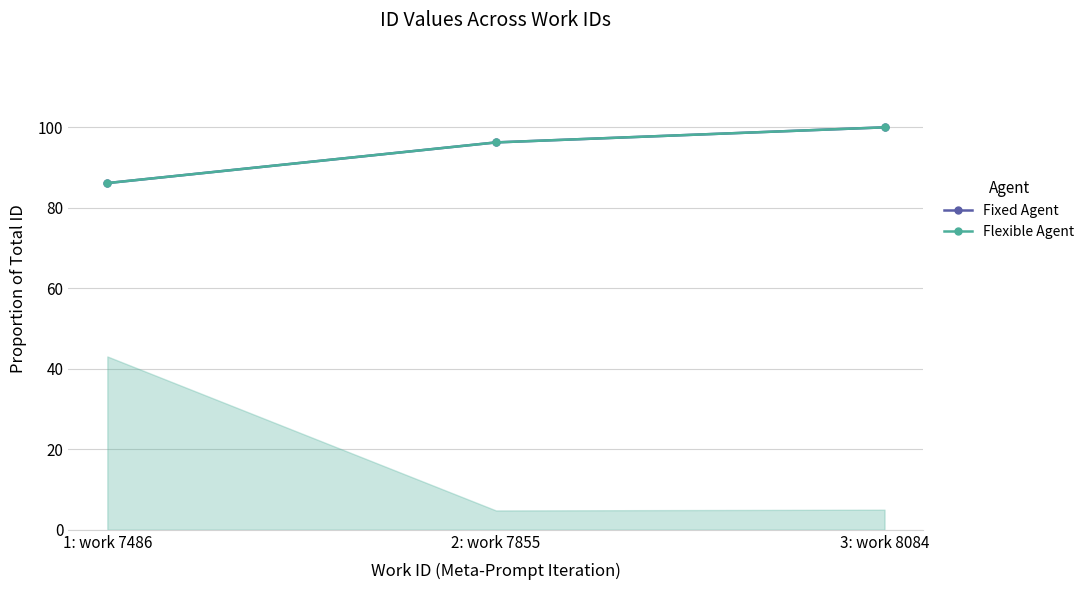

What is the sum of all Flexible Agent values?

282.4